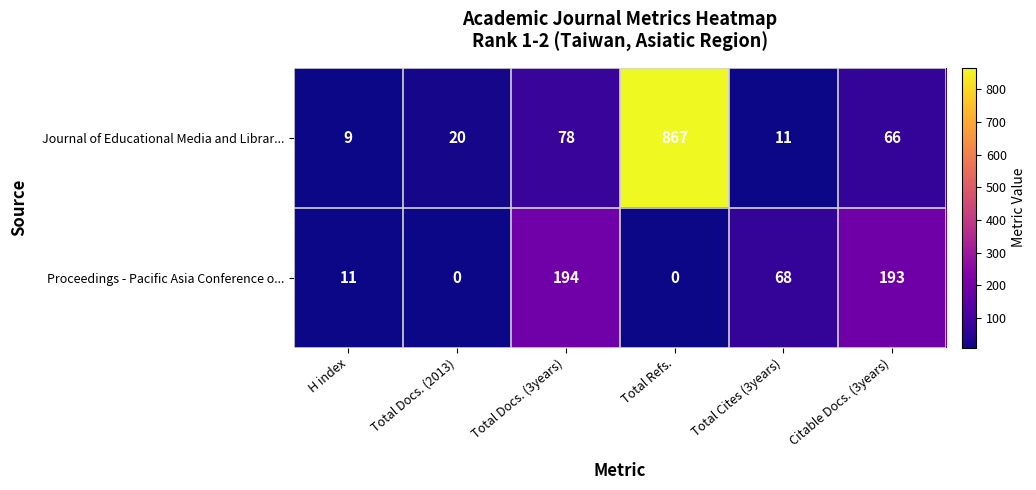

How many series are shown in this chart?

2